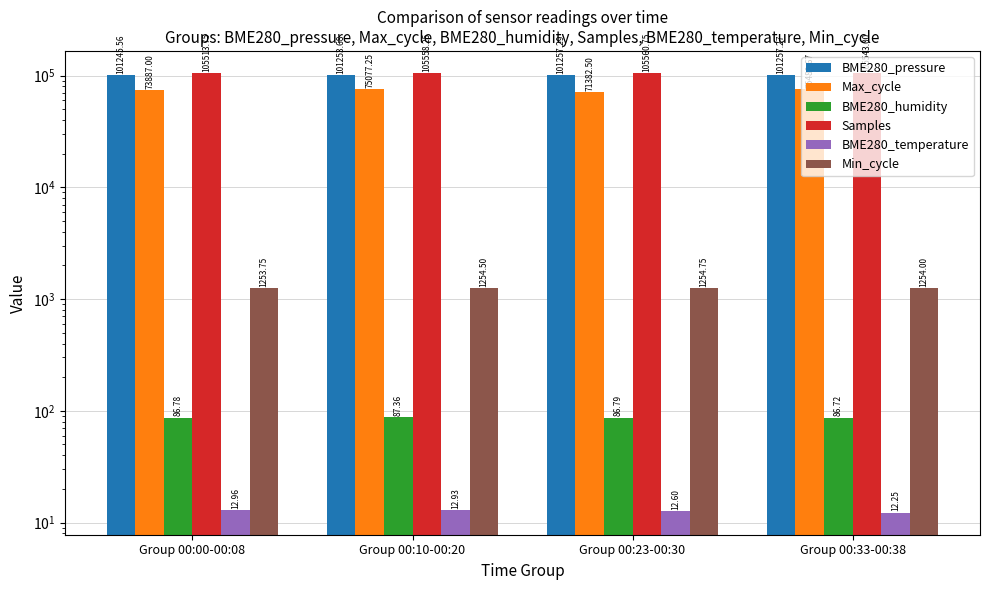

How many distinct data groups are displayed?

6